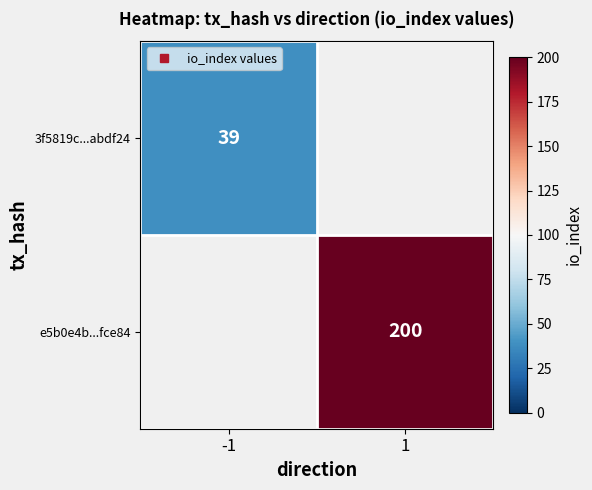

At which label is 3f5819c...abdf24 closest to 39?

-1